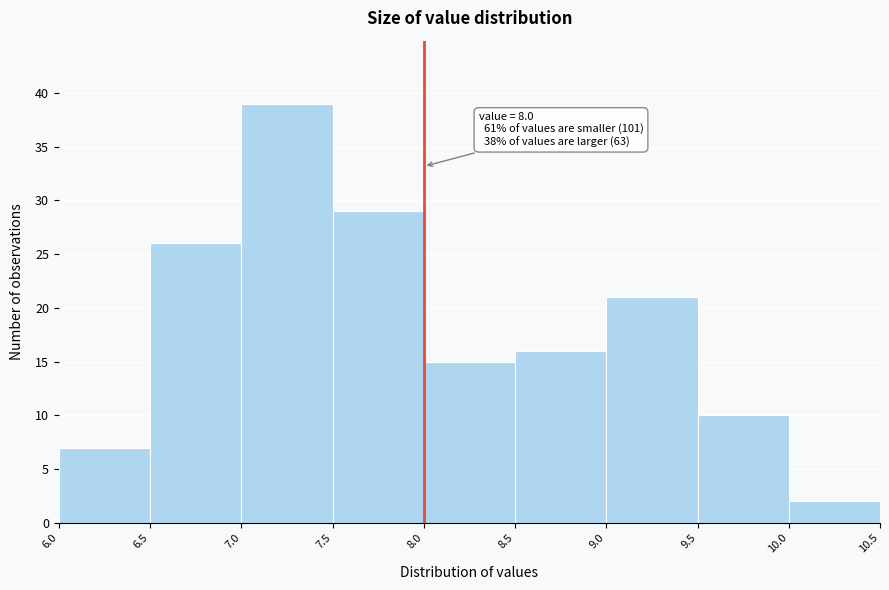

Over which range of the x-axis is the bar tallest?

7.0 to 7.5